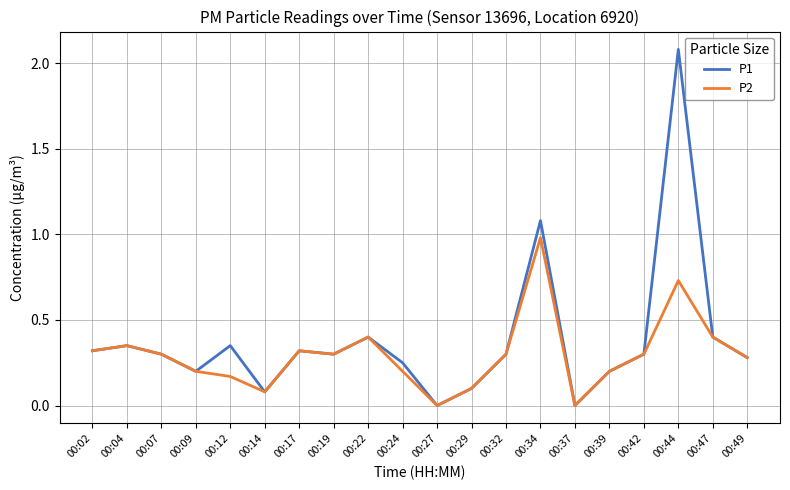

At which category does P2 reach its first local peak?

00:04